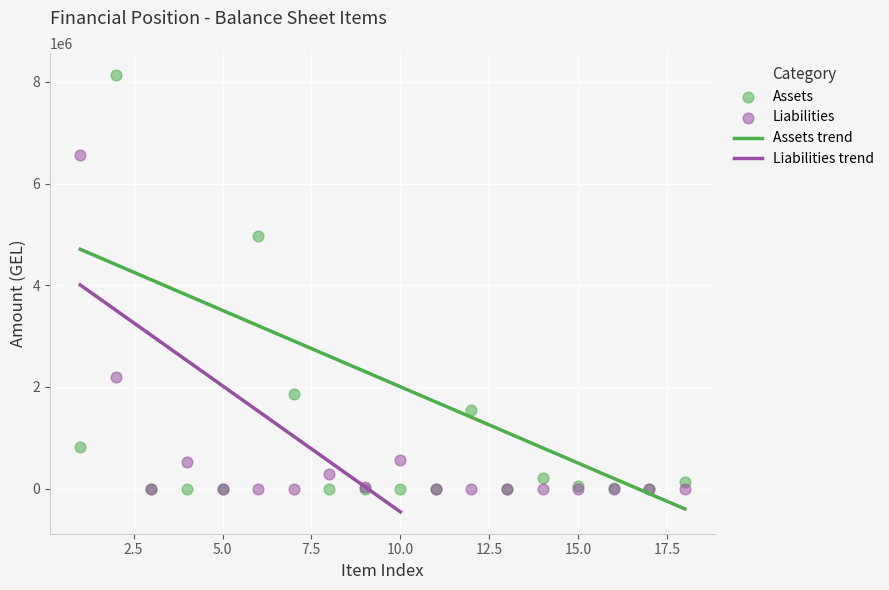

In the Liabilities series, what Y value is closest to 3285143?

2192722.1